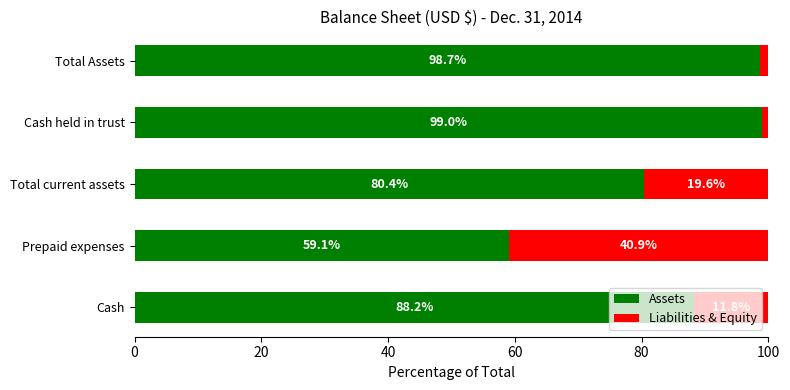

What is the difference between the maximum and second lowest values in the Assets series?

18.6